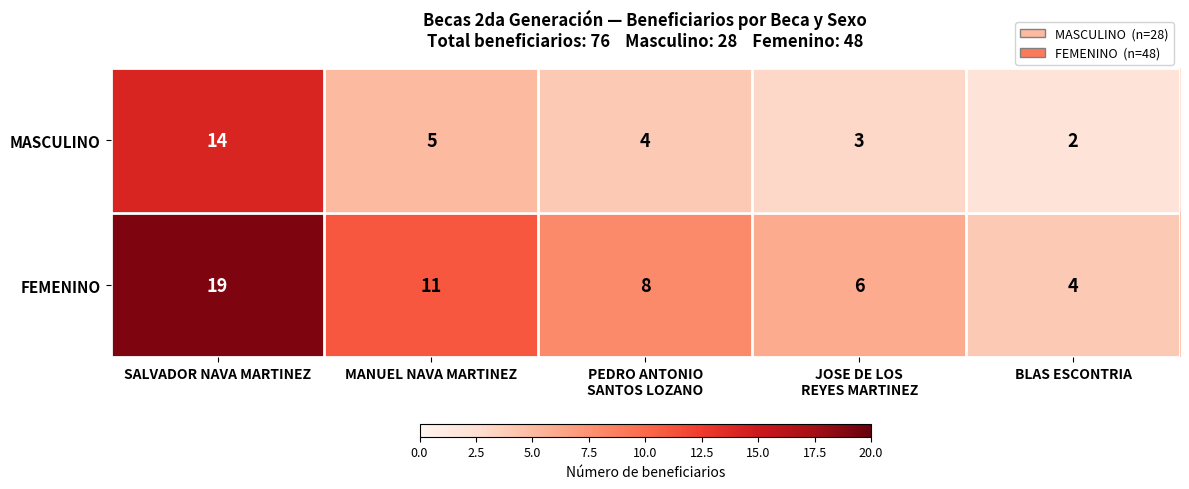

Which series has the largest total across all categories?

FEMENINO